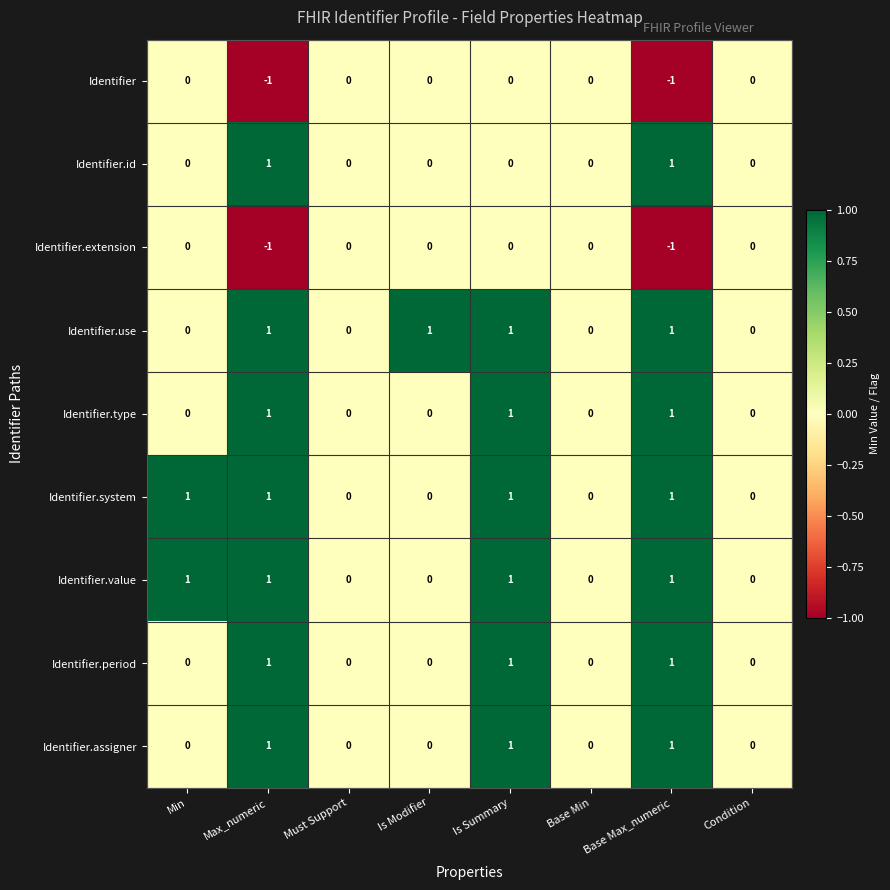

Is the value of Identifier.use at Is Modifier greater than the value of Identifier at Is Modifier?

Yes